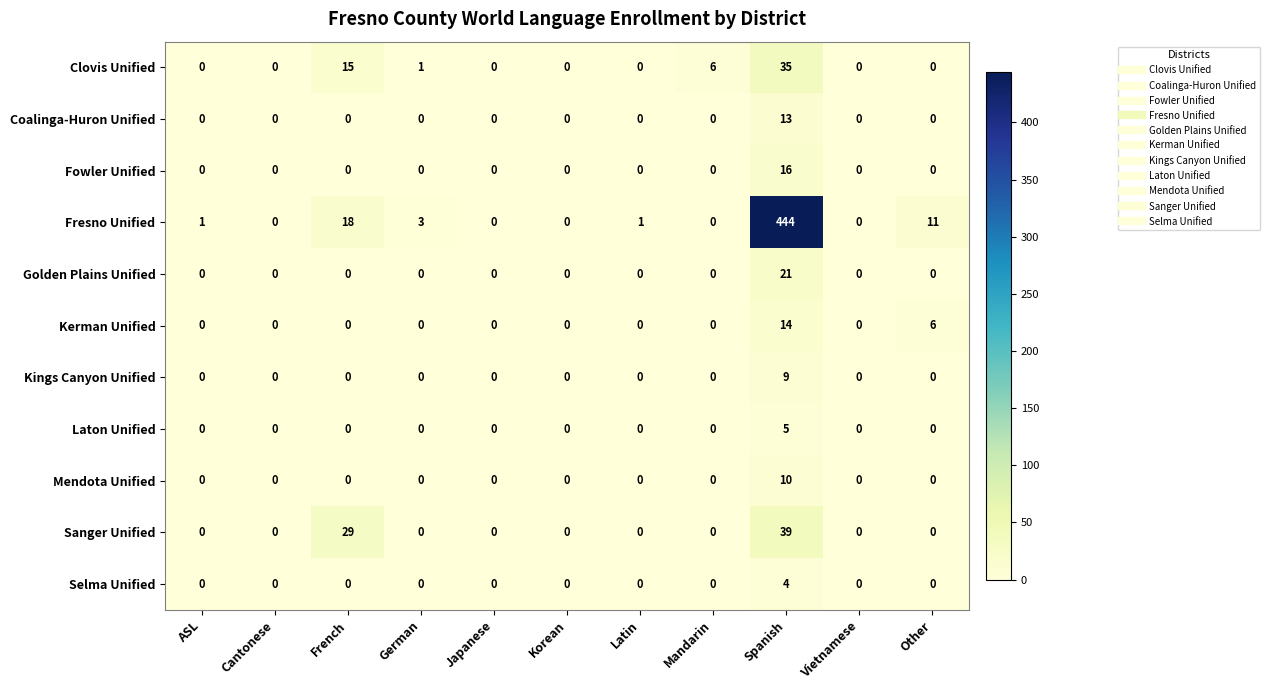

At which category is the sum across all series the highest?

Spanish